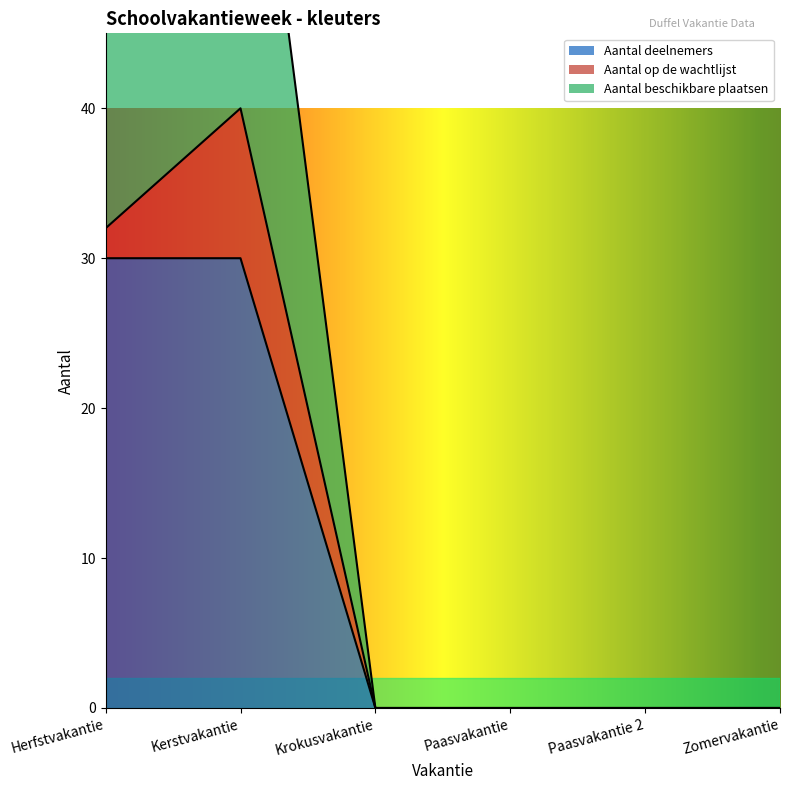

Does the chart have visible grid lines?

No